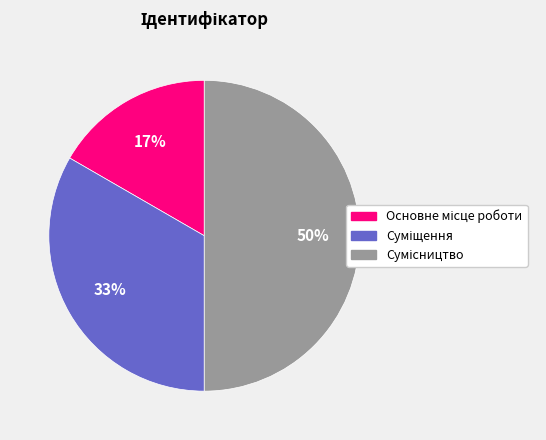

To the nearest percent, what is the difference between the largest and smallest slice percentages?

33%